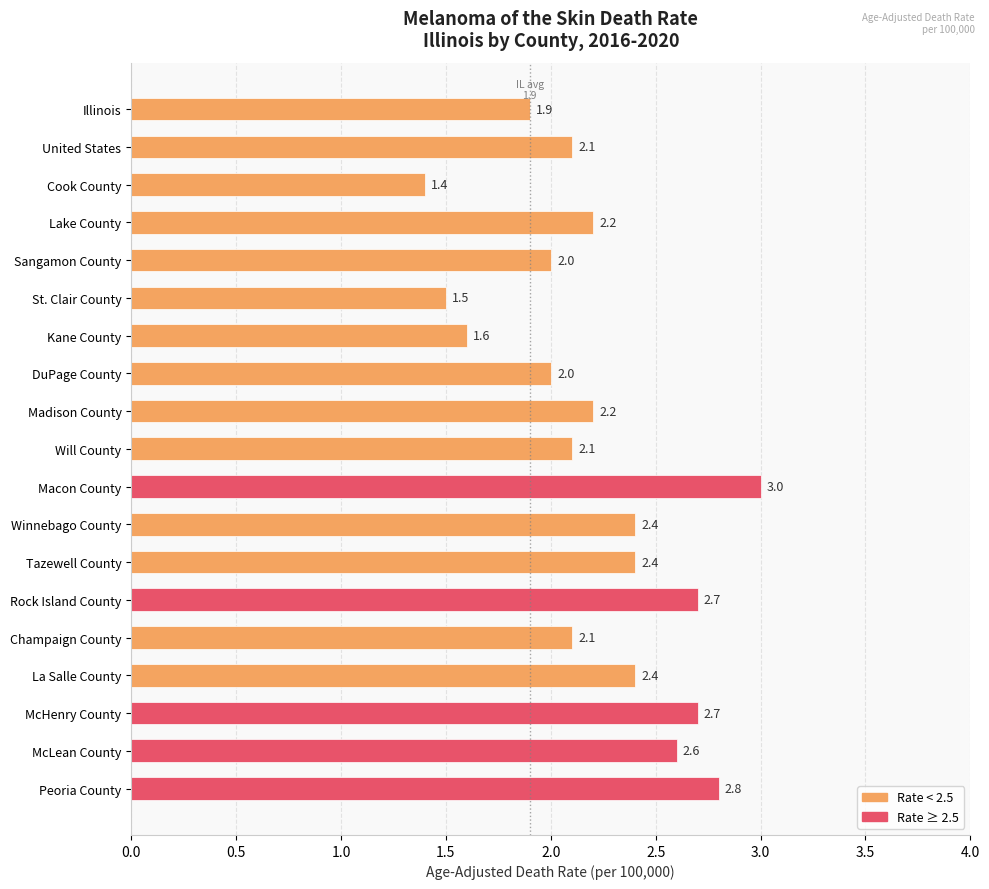

The value at Kane County is 1.6. True or false?

True